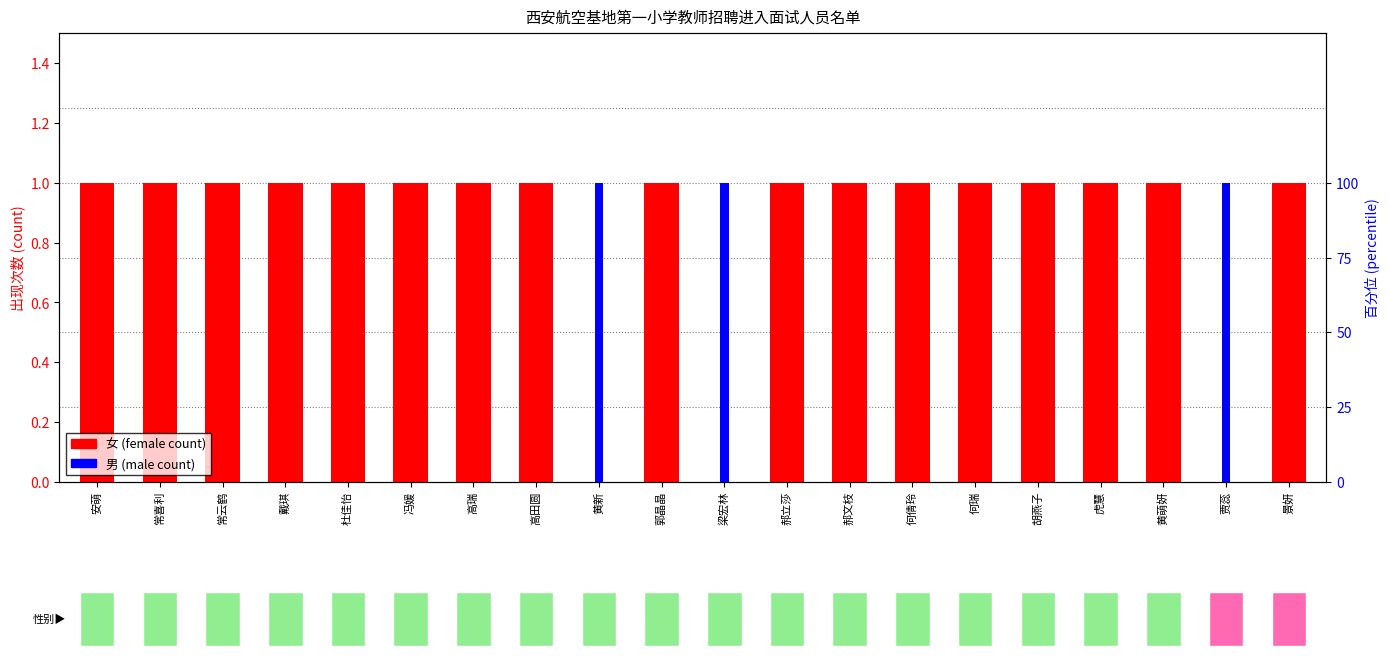

Read the 女 (female) value at 常云鹤.

1